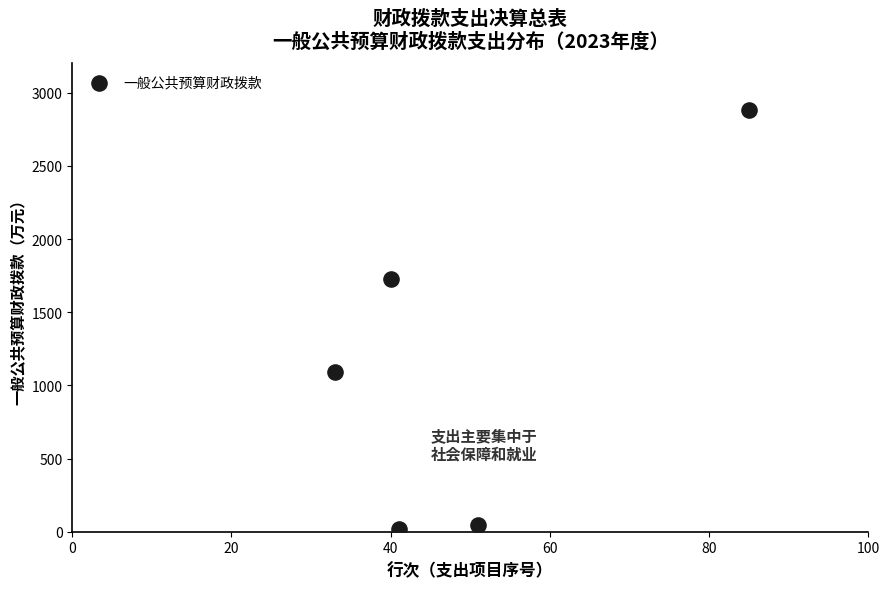

What is the range of Y values (max minus min)?

2862.6